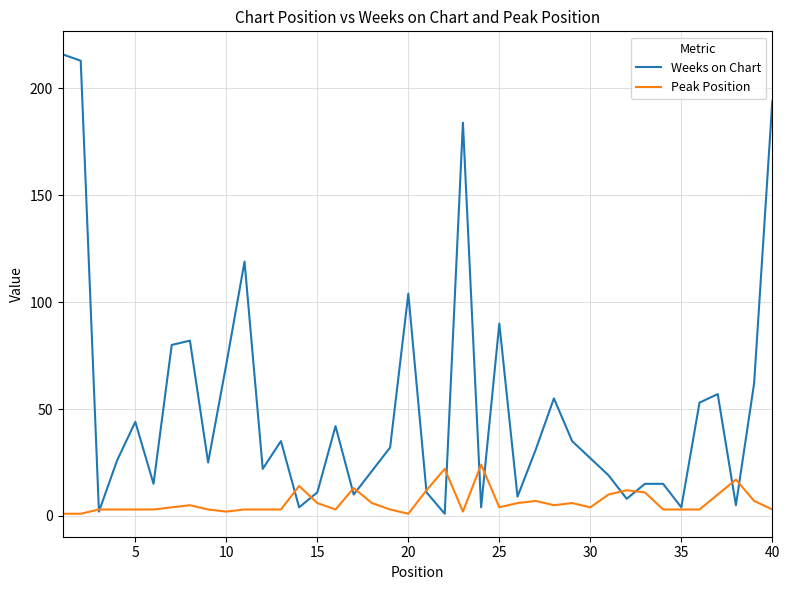

Rank the series by their average value, from lowest to highest.

Peak Position, Weeks on Chart